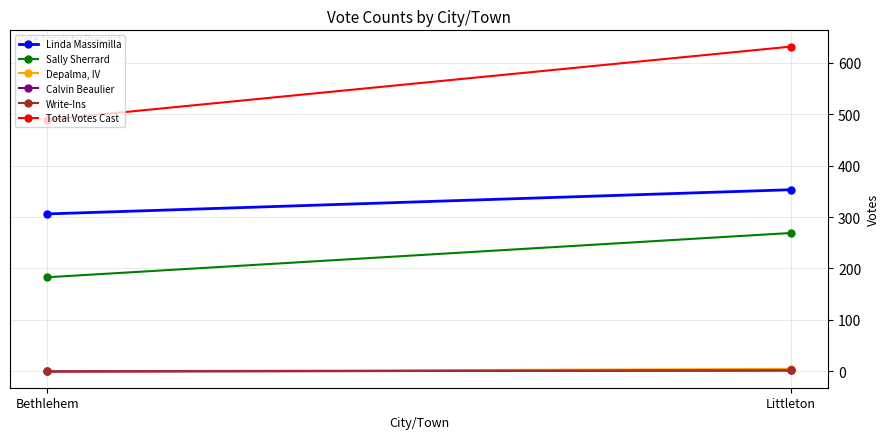

Which series has the largest total across all categories?

Total Votes Cast